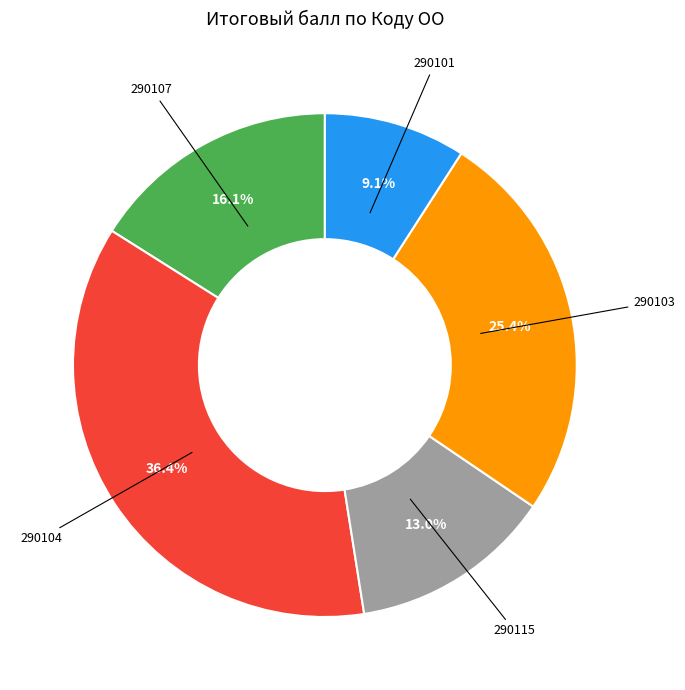

How much of the chart is everything except 290107?

83.9%